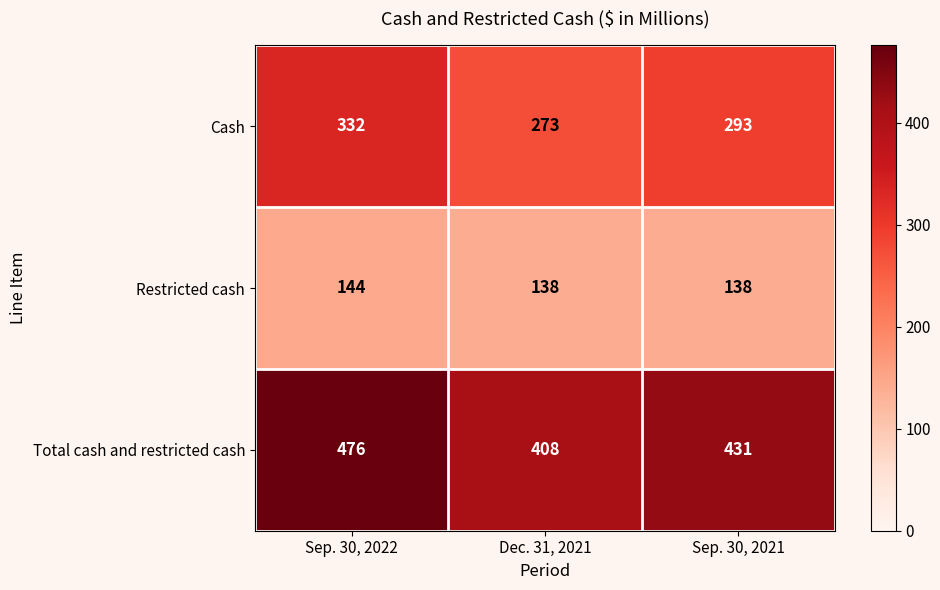

Which series has the largest total across all categories?

Total cash and restricted cash